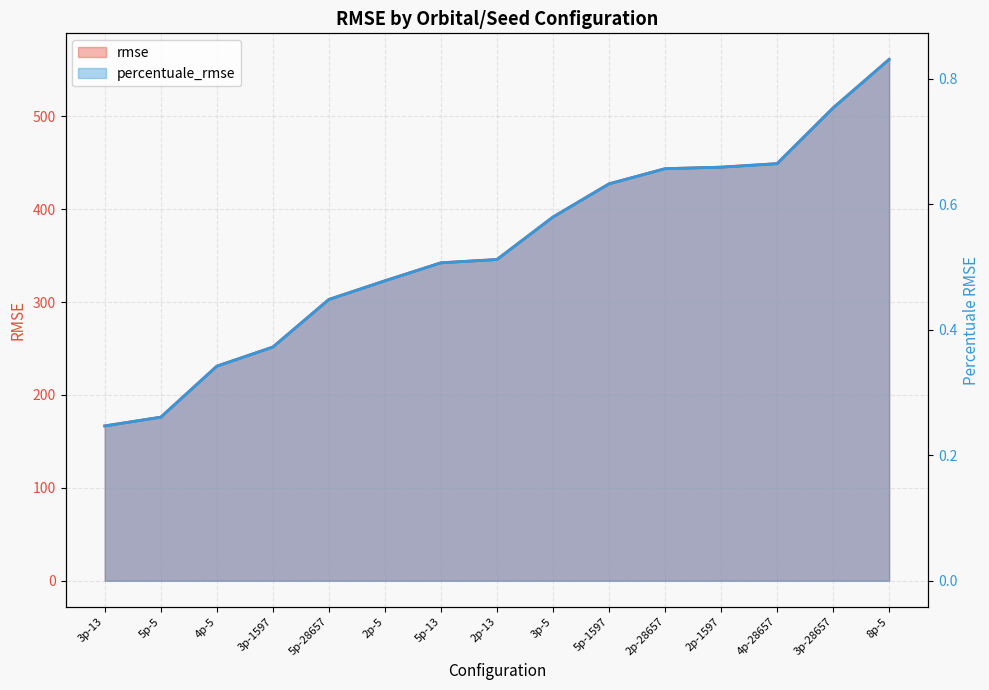

True or false: percentuale_rmse and rmse cross at least once.

False